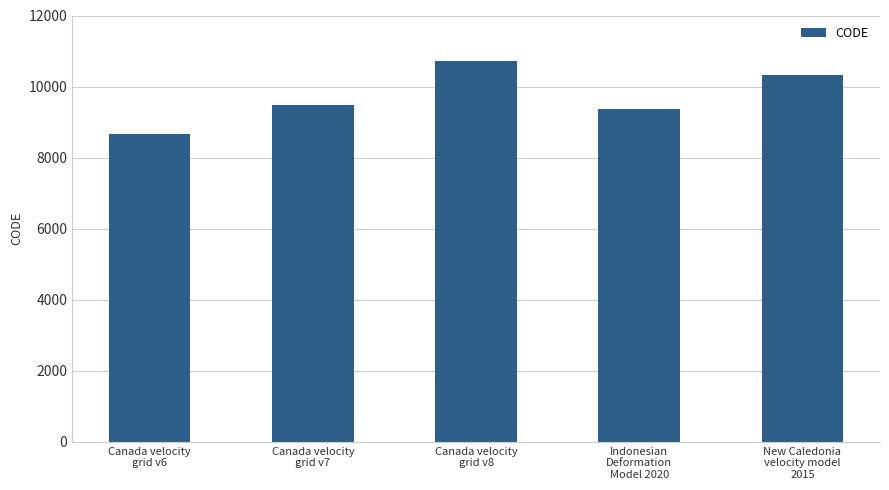

How many data points does each series have?

5